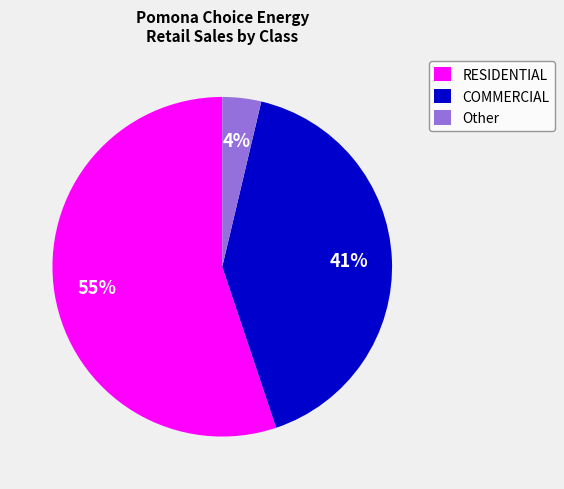

Do RESIDENTIAL and COMMERCIAL together represent more than half of the pie?

Yes